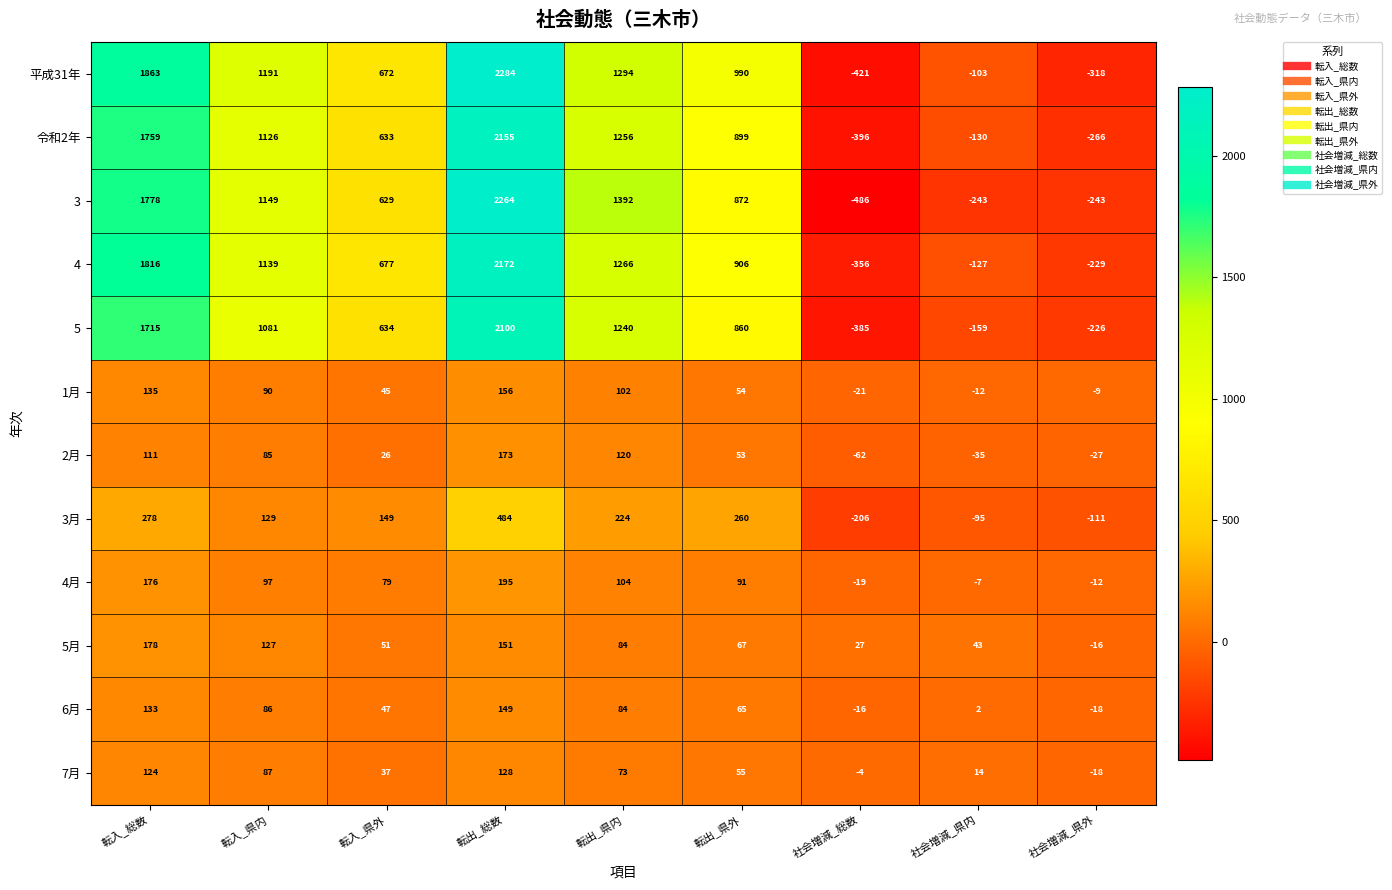

At which label is 3 closest to 889?

転出_県外